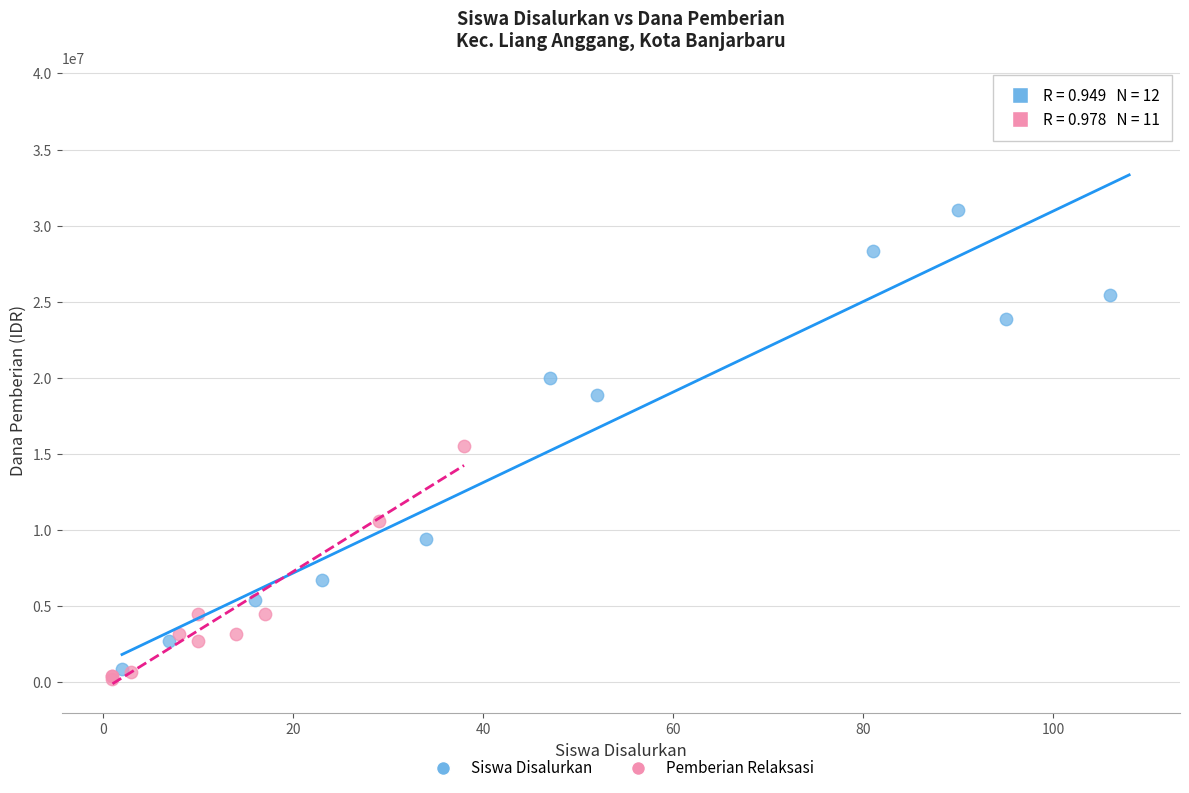

Which series has the largest Y range (max minus min)?

Siswa Disalurkan